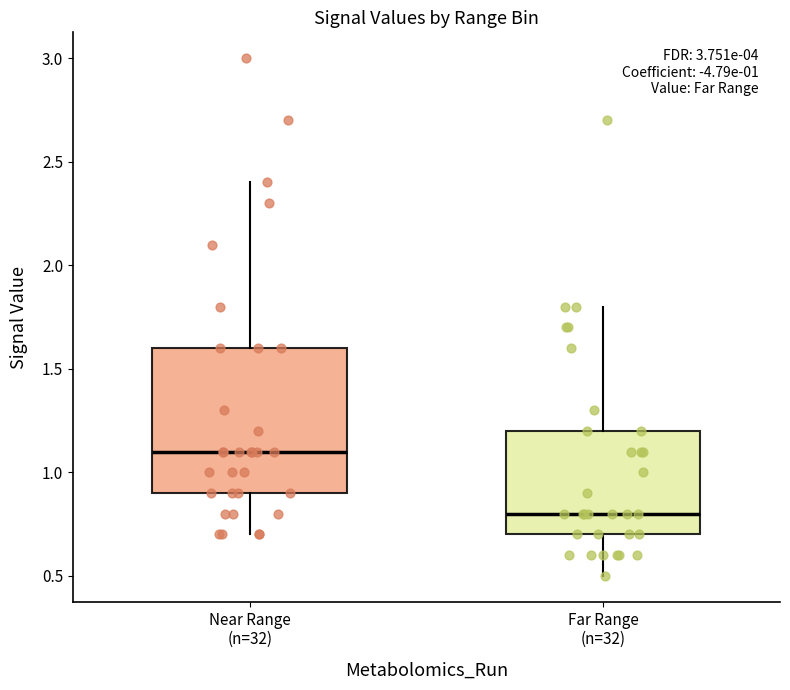

Comparing the boxes themselves (not the whiskers), which one is the tallest?

Near Range (n=32)